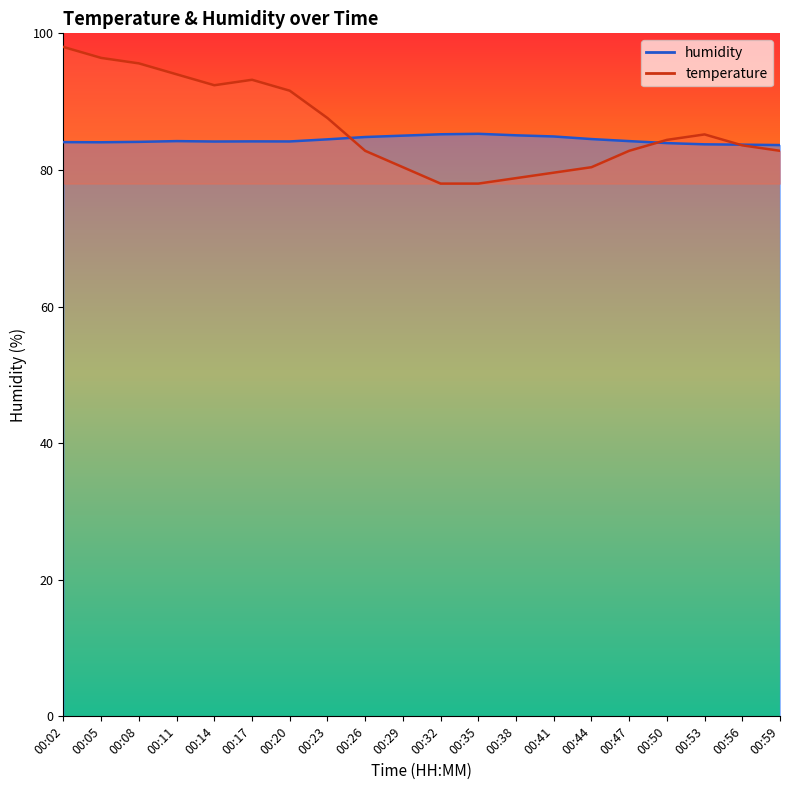

Is it true that humidity equals 29.8 at 00:11?

False